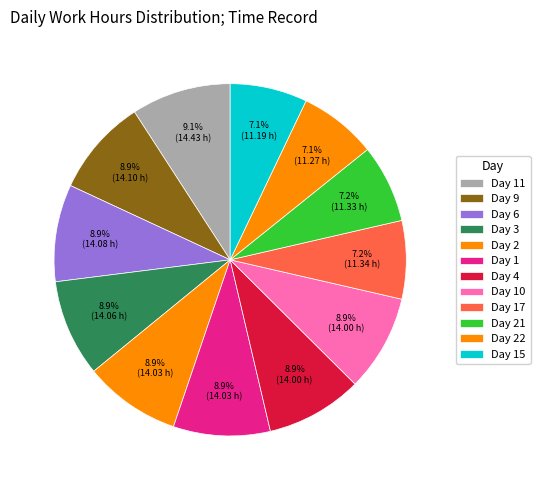

To the nearest percent, what is the difference between the largest and smallest slice percentages?

2%